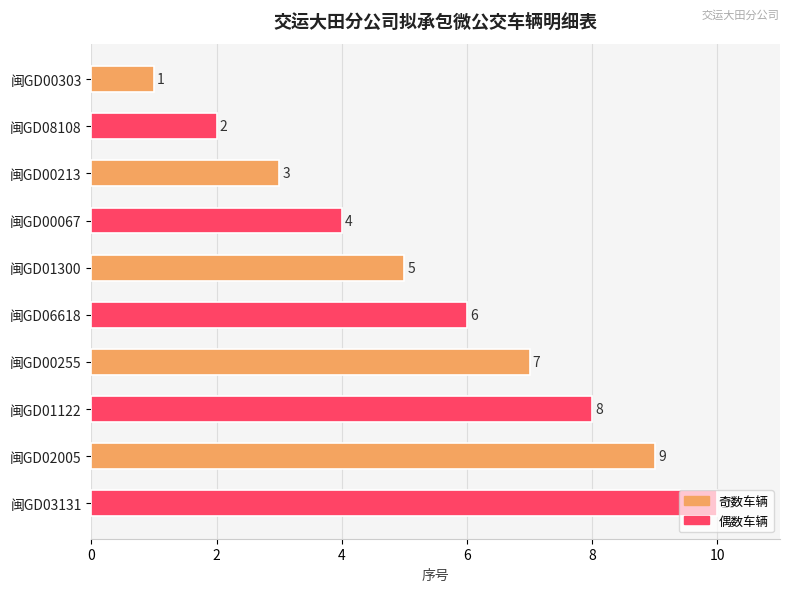

True or false: the data shows 2 at 闽GD01300.

False